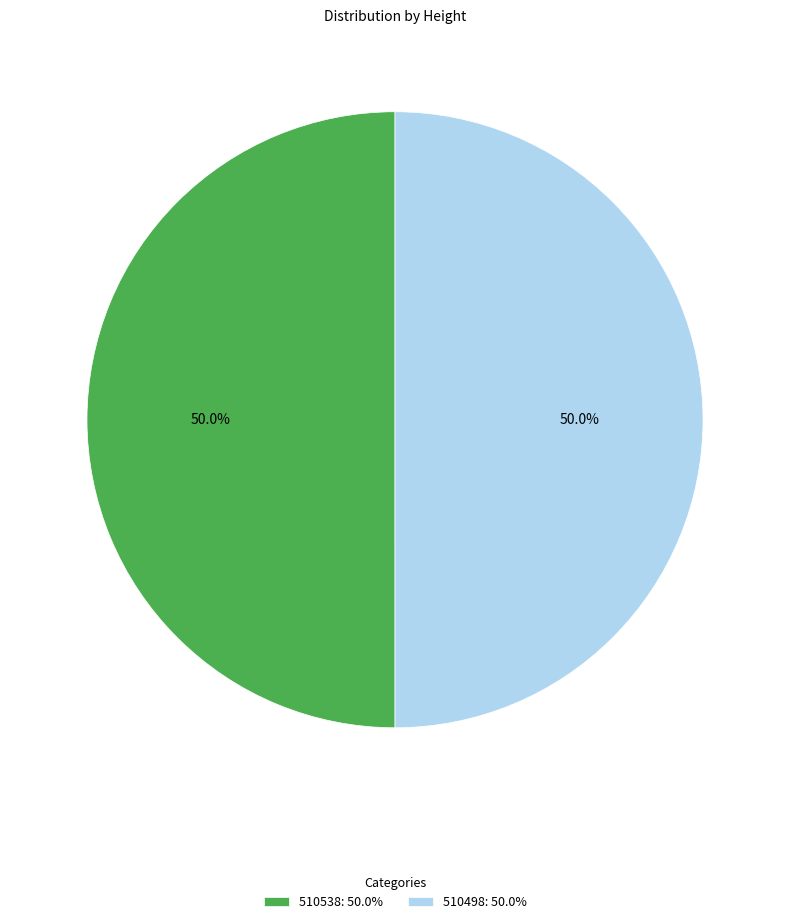

Is it true that 510498 is 56% of the pie?

False